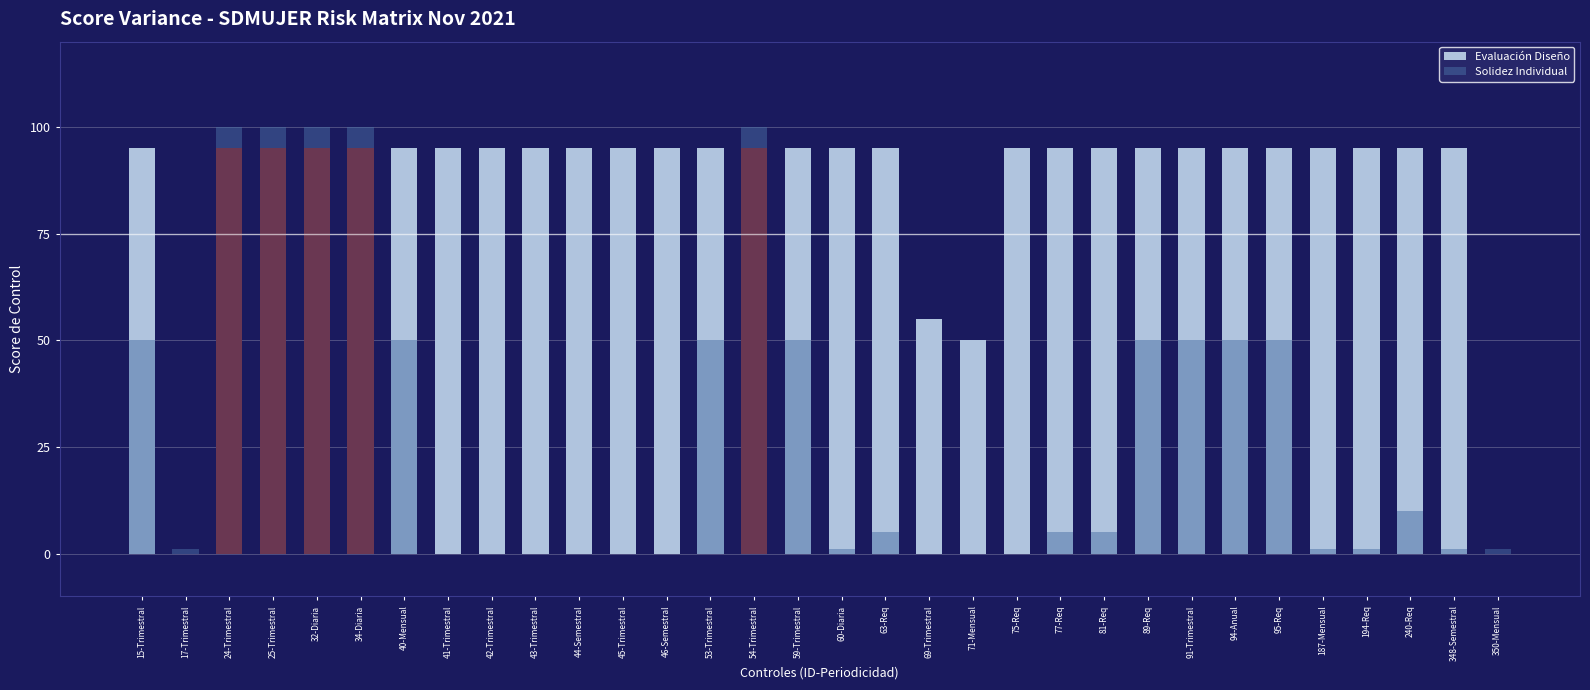

Reading left to right, transcribe all the data shown in this chart.

Evaluación Diseño: 15-Trimestral=95	17-Trimestral=0	24-Trimestral=95	25-Trimestral=95	32-Diaria=95	34-Diaria=95	40-Mensual=95	41-Trimestral=95	42-Trimestral=95	43-Trimestral=95	44-Semestral=95	45-Trimestral=95	46-Semestral=95	53-Trimestral=95	54-Trimestral=95	59-Trimestral=95	60-Diaria=95	63-Req=95	69-Trimestral=55	71-Mensual=50	75-Req=95	77-Req=95	81-Req=95	89-Req=95	91-Trimestral=95	94-Anual=95	95-Req=95	187-Mensual=95	194-Req=95	240-Req=95	348-Semestral=95	350-Mensual=0
Solidez Individual: 15-Trimestral=50	17-Trimestral=1	24-Trimestral=100	25-Trimestral=100	32-Diaria=100	34-Diaria=100	40-Mensual=50	41-Trimestral=0	42-Trimestral=0	43-Trimestral=0	44-Semestral=0	45-Trimestral=0	46-Semestral=0	53-Trimestral=50	54-Trimestral=100	59-Trimestral=50	60-Diaria=1	63-Req=5	69-Trimestral=0	71-Mensual=0	75-Req=0	77-Req=5	81-Req=5	89-Req=50	91-Trimestral=50	94-Anual=50	95-Req=50	187-Mensual=1	194-Req=1	240-Req=10	348-Semestral=1	350-Mensual=1